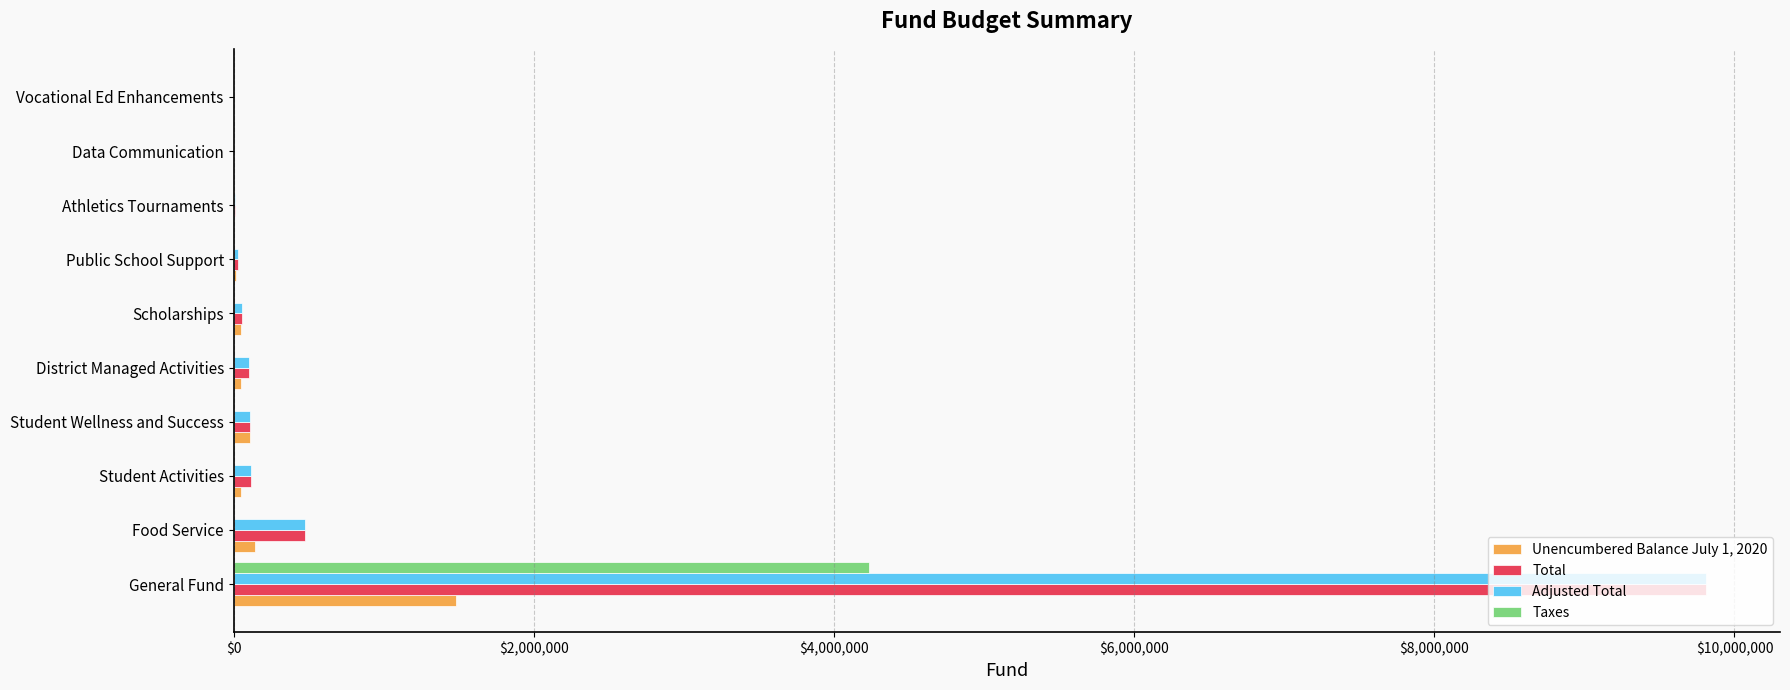

Is it true that Adjusted Total equals 474969.6 at Food Service?

True